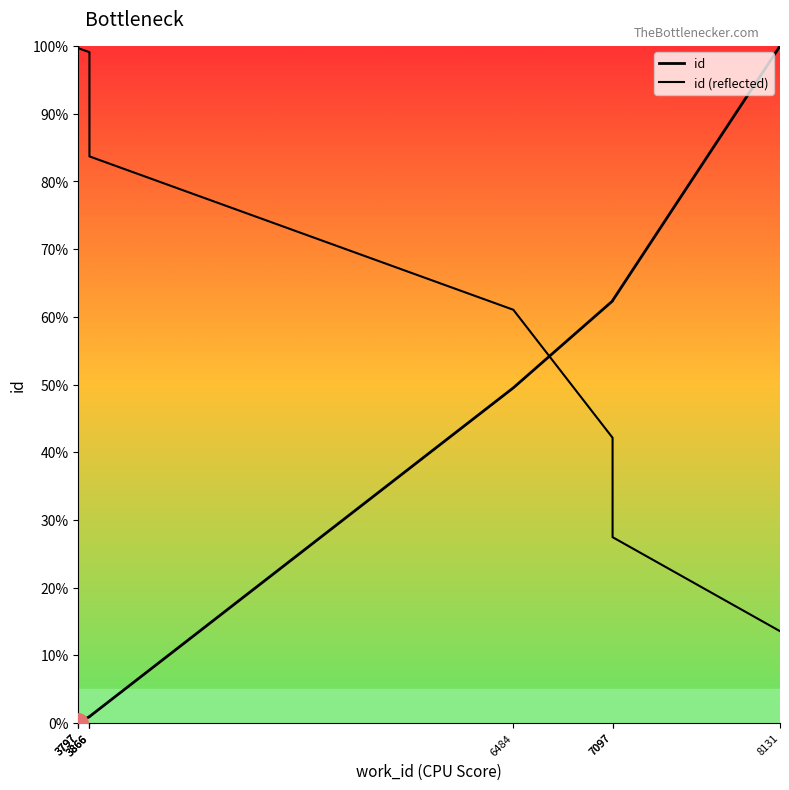

What is the approximate value of id (reflected) at 6484?

61.0